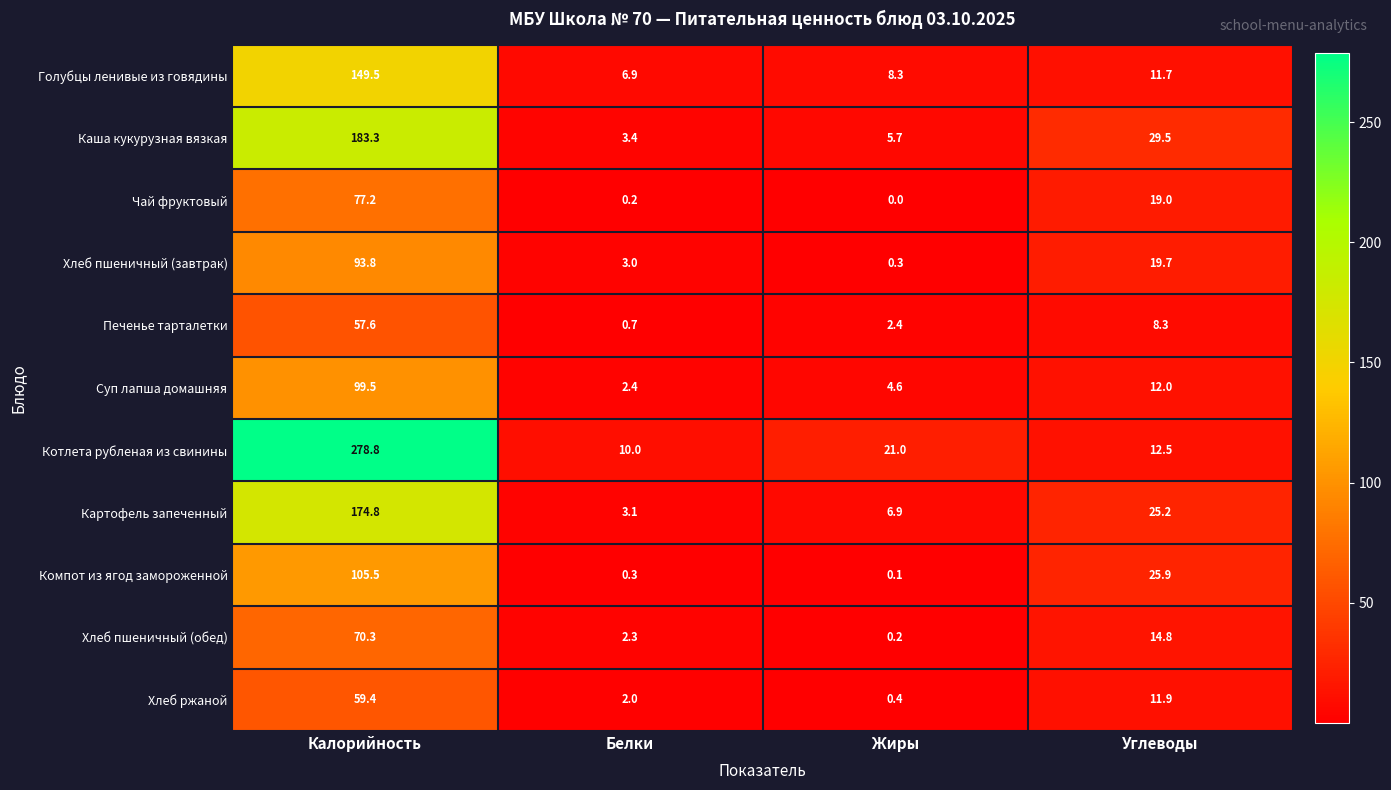

Which series has the largest total across all categories?

Котлета рубленая из свинины